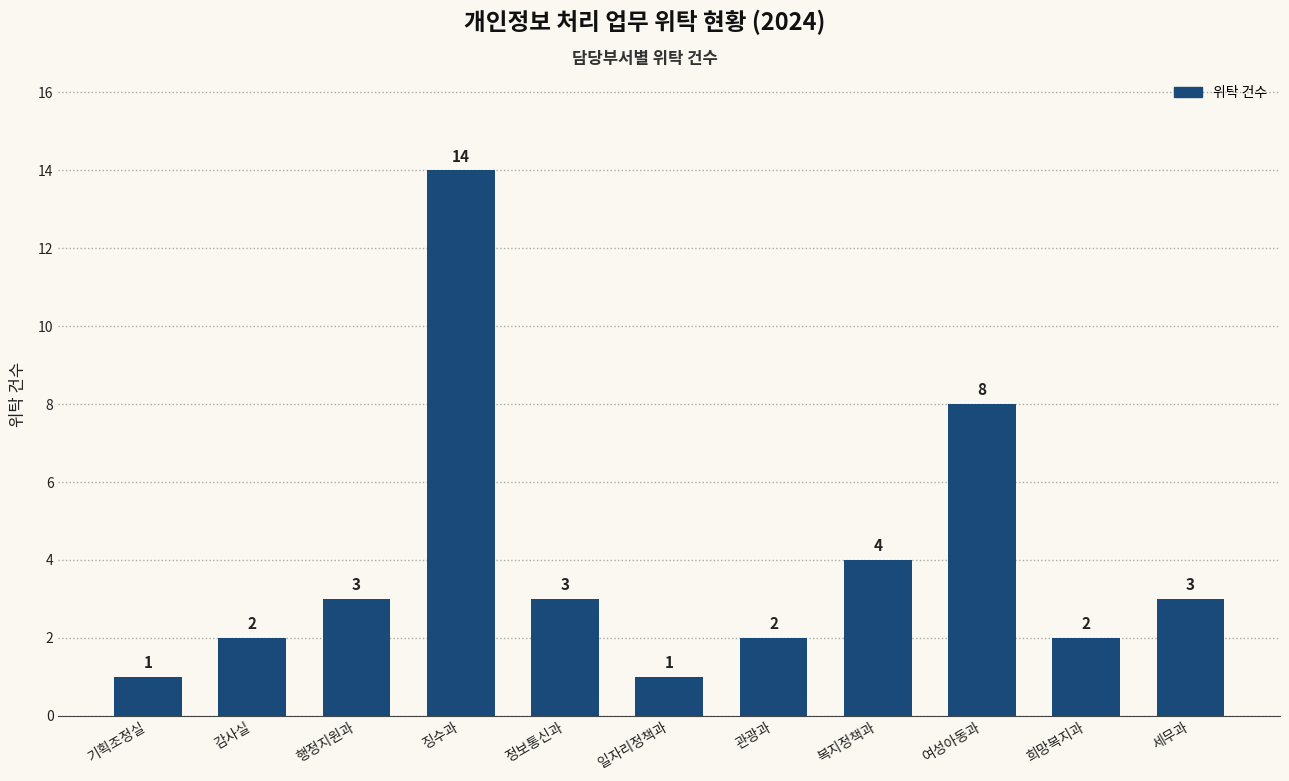

What is the label of the 2nd bar from the left?

감사실